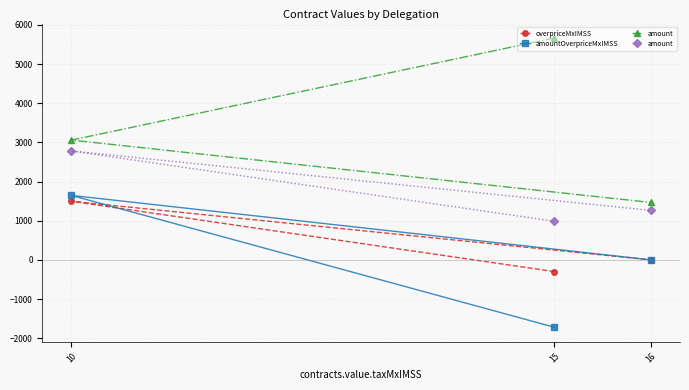

Rank the categories by overpriceMxIMSS value from lowest to highest.

15, 16, 10